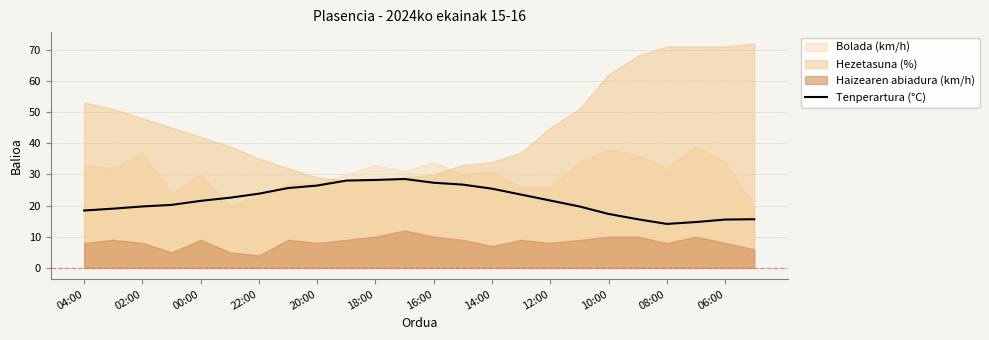

What is the minimum value for Tenperartura (°C)?

14.1